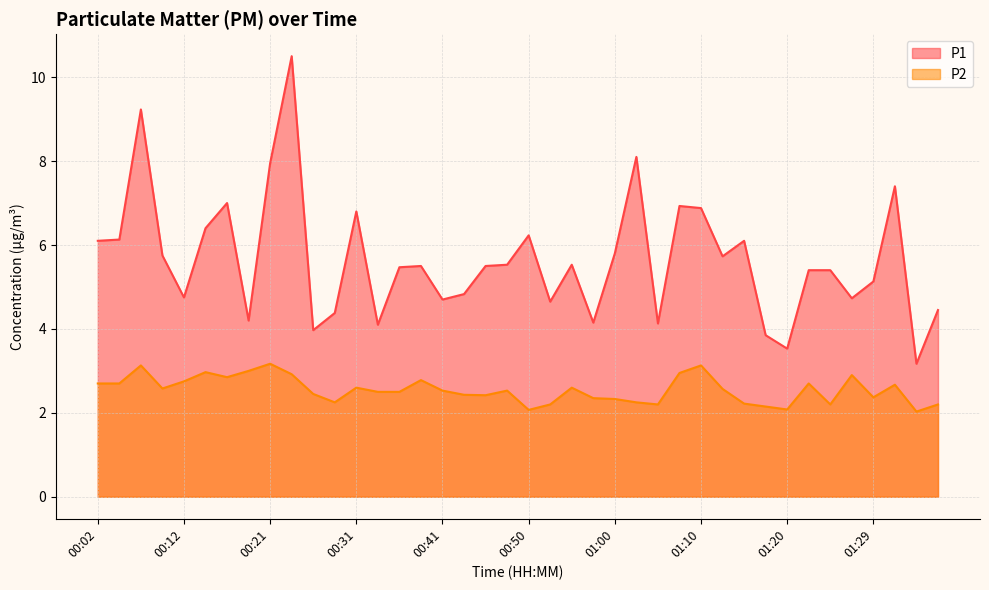

True or false: P2 and P1 intersect in this chart.

False